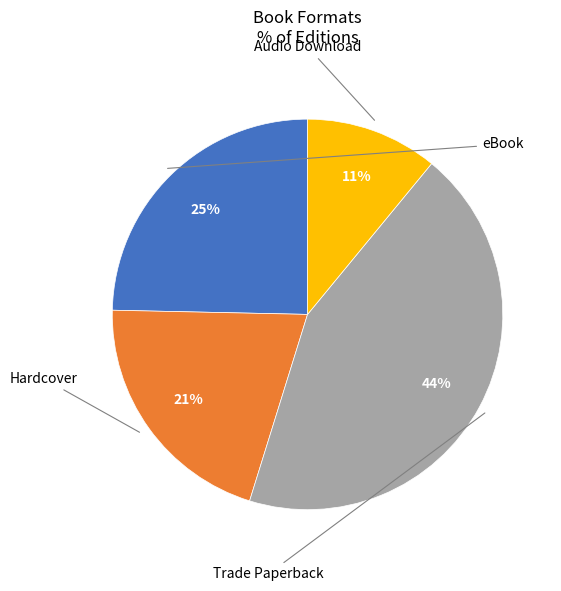

To the nearest percent, what is the average slice percentage?

25%